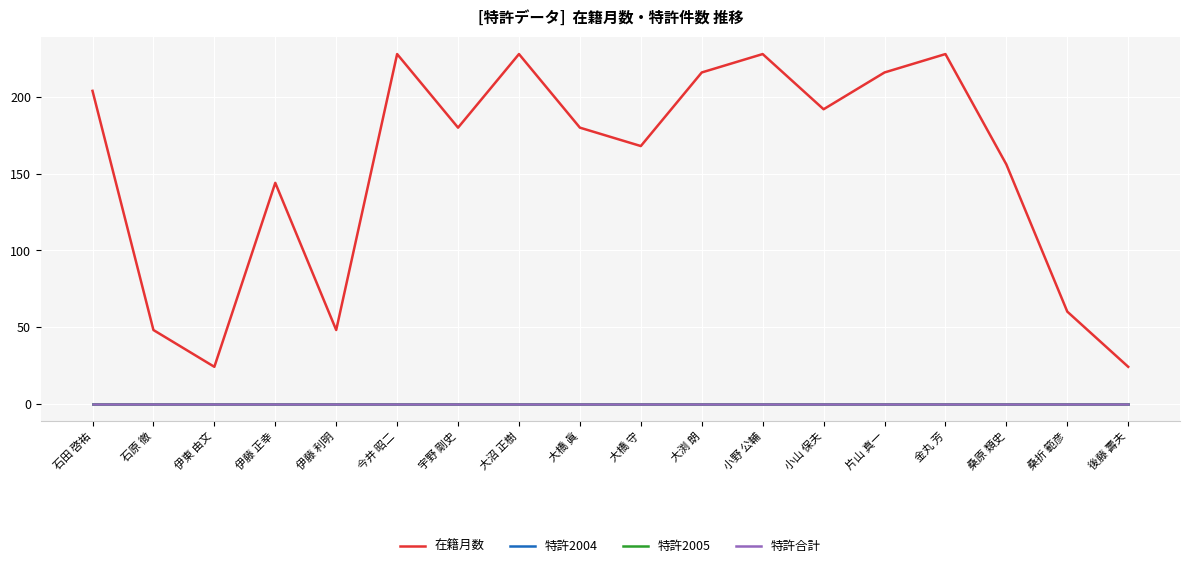

In 在籍月数, how many points are lower than both neighbors (excluding endpoints)?

5